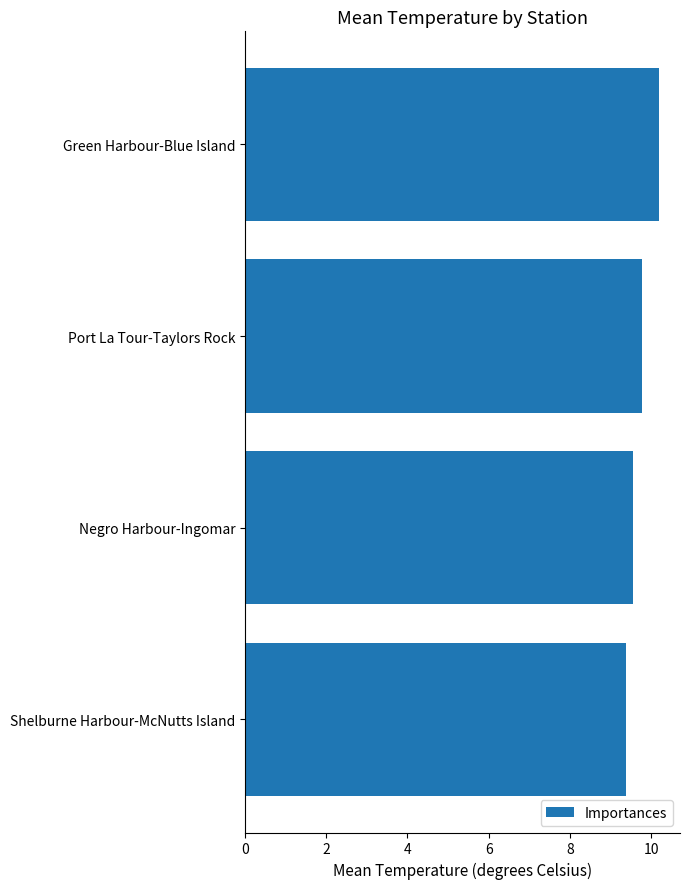

Count the values in the range 9 to 10.

3